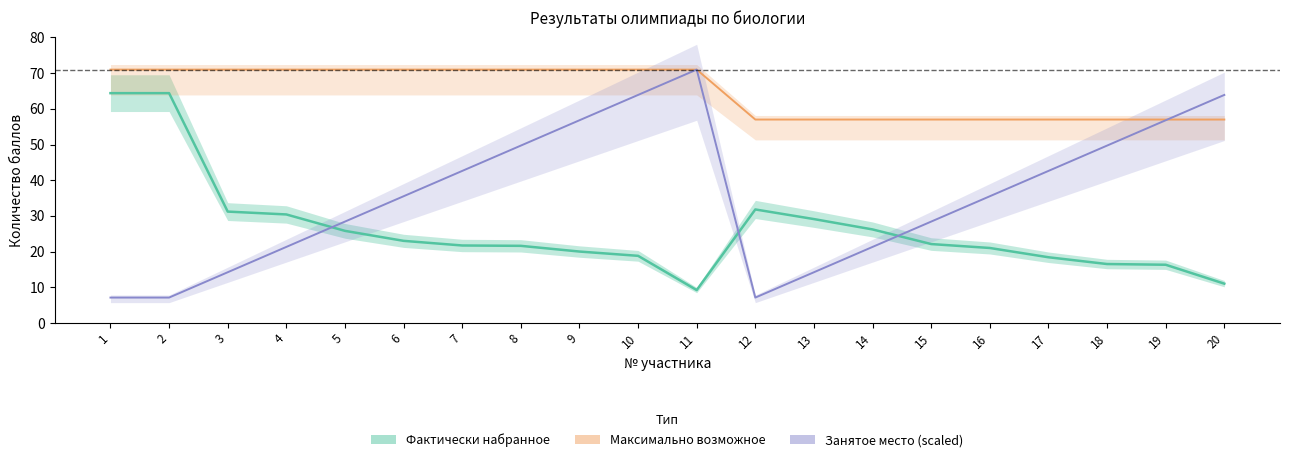

True or false: Максимально возможное and Фактически набранное intersect in this chart.

False